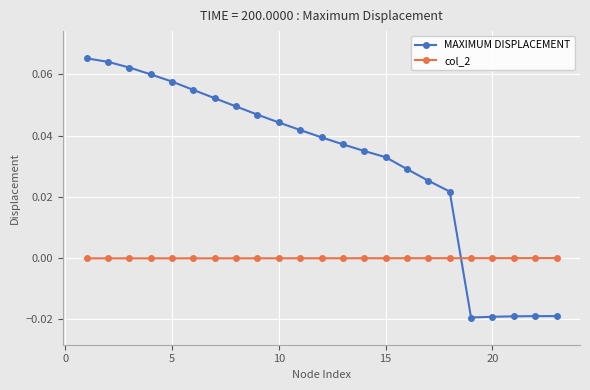

Reading right to left, transcribe all the data shown in this chart.

MAXIMUM DISPLACEMENT: -0.0	-0.0	-0.0	-0.0	-0.0	0.0	0.0	0.0	0.0	0.0	0.0	0.0	0.0	0.0	0.0	0.0	0.1	0.1	0.1	0.1	0.1	0.1	0.1
col_2: 0.0	-0.0	-0.0	-0.0	-0.0	-0.0	-0.0	-0.0	-0.0	-0.0	-0.0	-0.0	-0.0	-0.0	-0.0	-0.0	-0.0	-0.0	-0.0	-0.0	-0.0	-0.0	-0.0